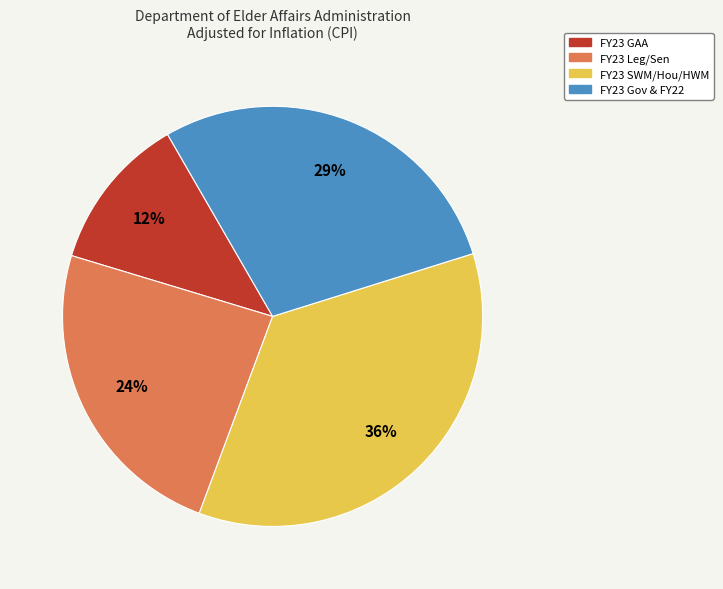

Does any single category account for the majority?

No